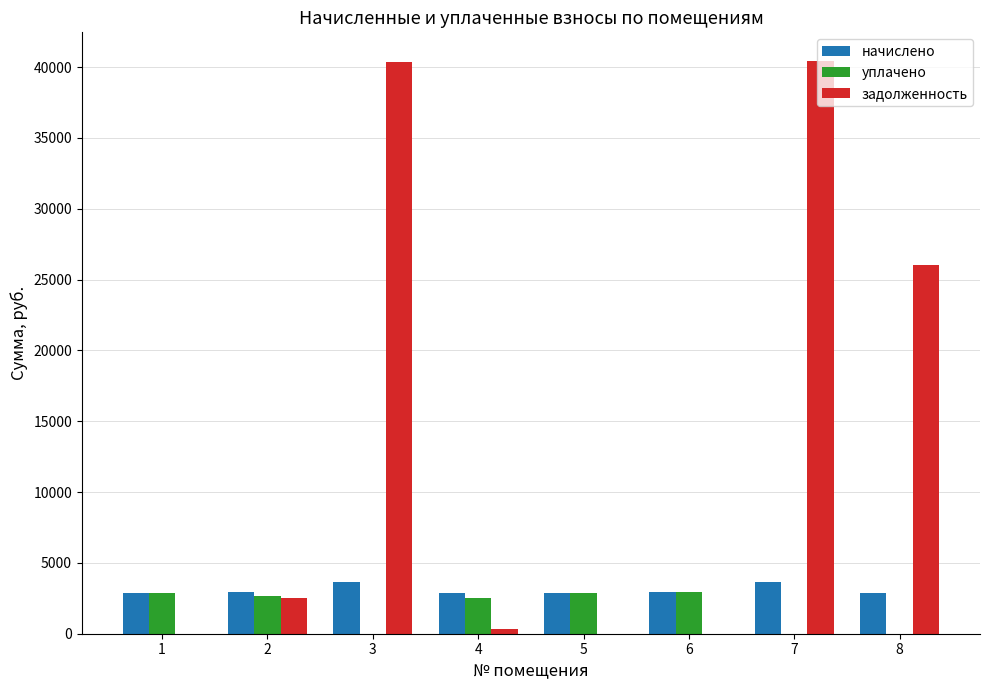

How many categories are shown in the chart?

8